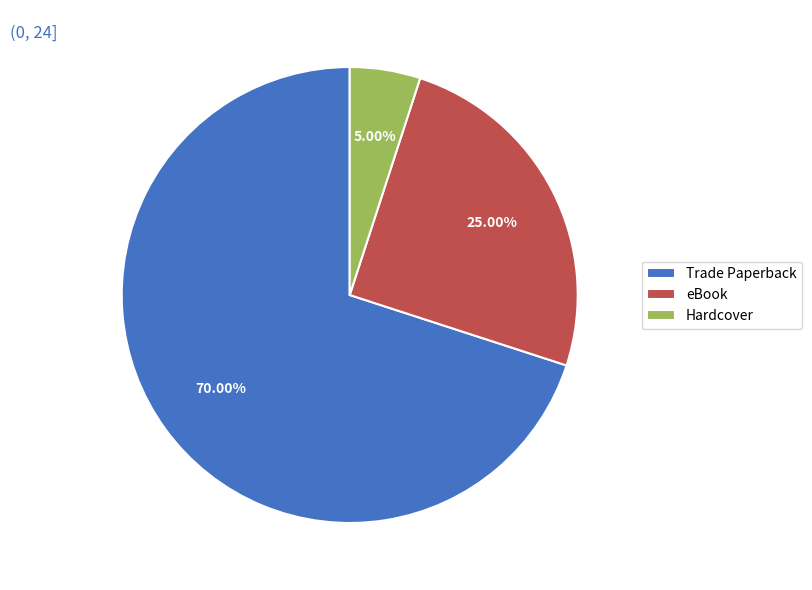

To the nearest percent, what percentage of the pie is Trade Paperback?

70%